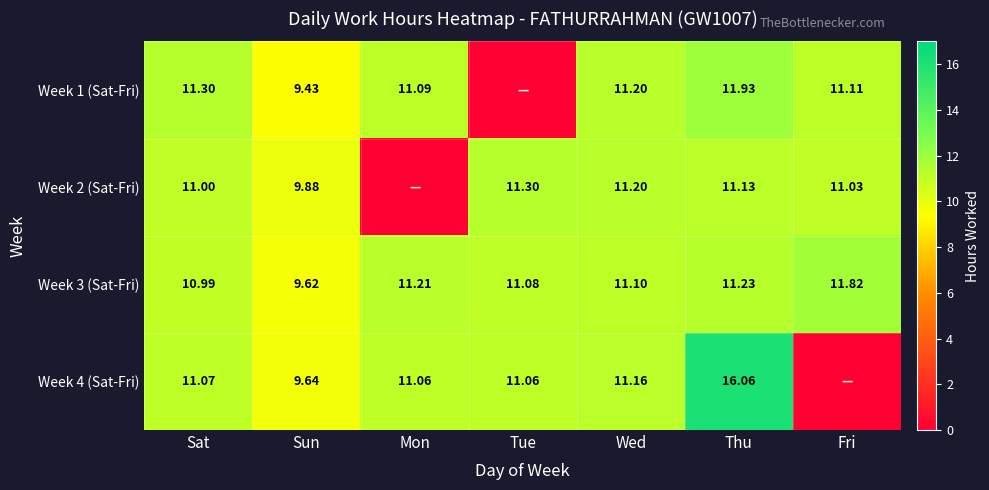

Is it true that Week 1 (Sat-Fri) equals 16.2 at Mon?

False